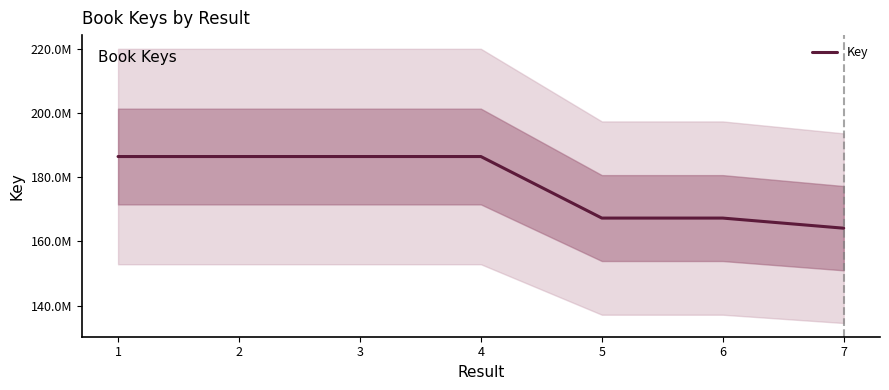

Rank the categories by value from highest to lowest.

3, 1, 2, 4, 5, 6, 7